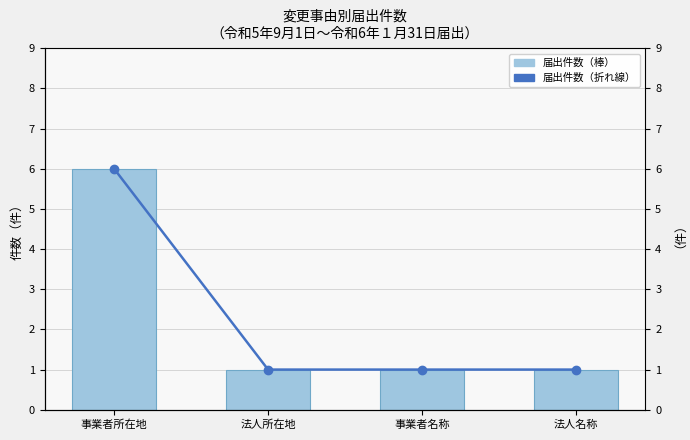

How many groups of bars are there?

4